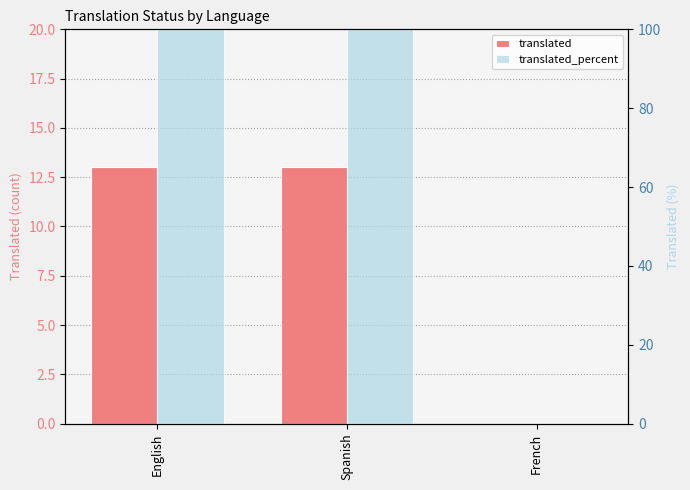

What are all the series names shown in the legend?

translated, translated_percent